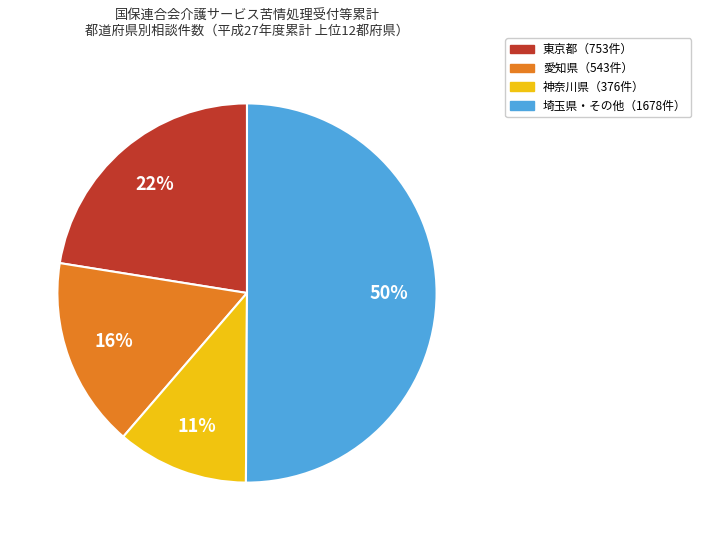

How many slices are in this pie chart?

4